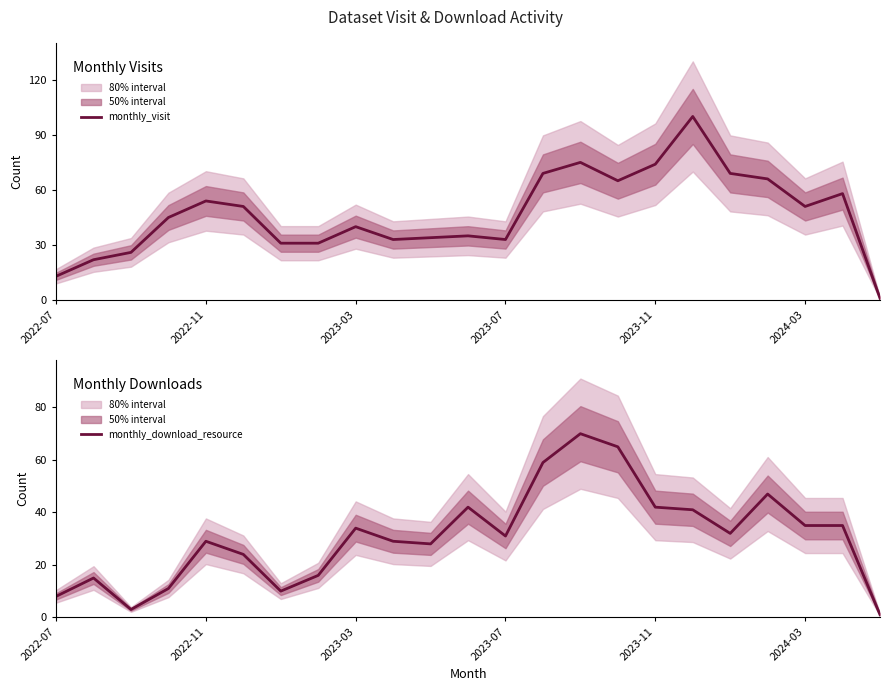

True or false: monthly_visit has a value of 13 at 2022-07.

True